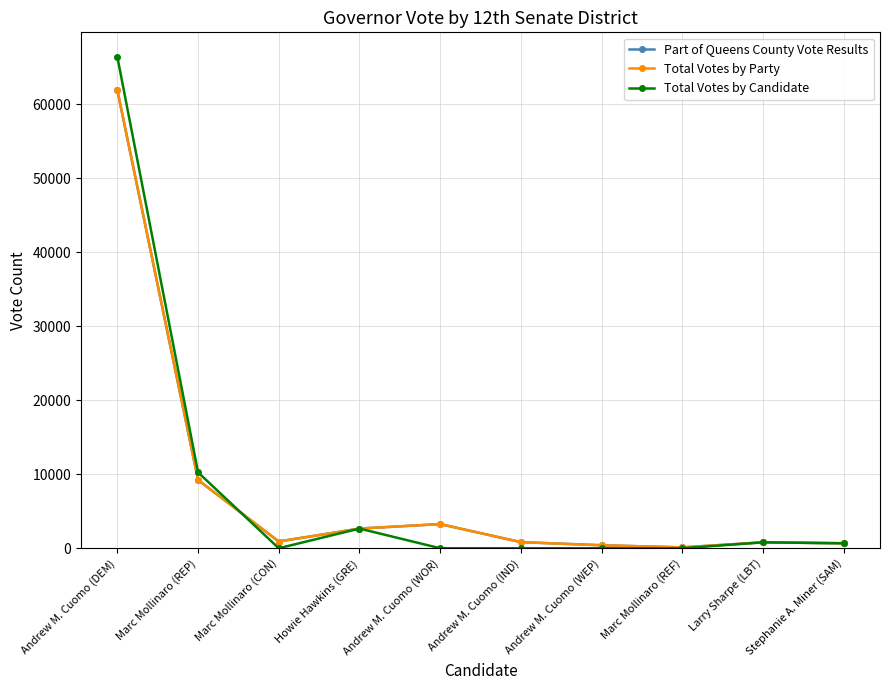

What is the value of the Total Votes by Party point at the 7th from the left?

405